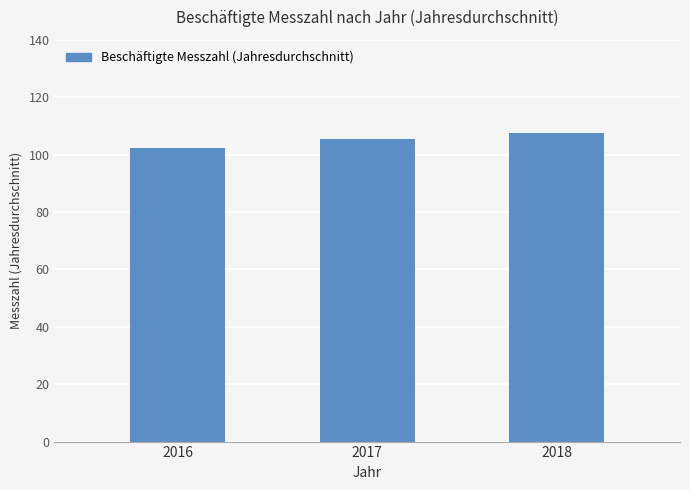

What is the difference between the second highest and minimum values?

3.0